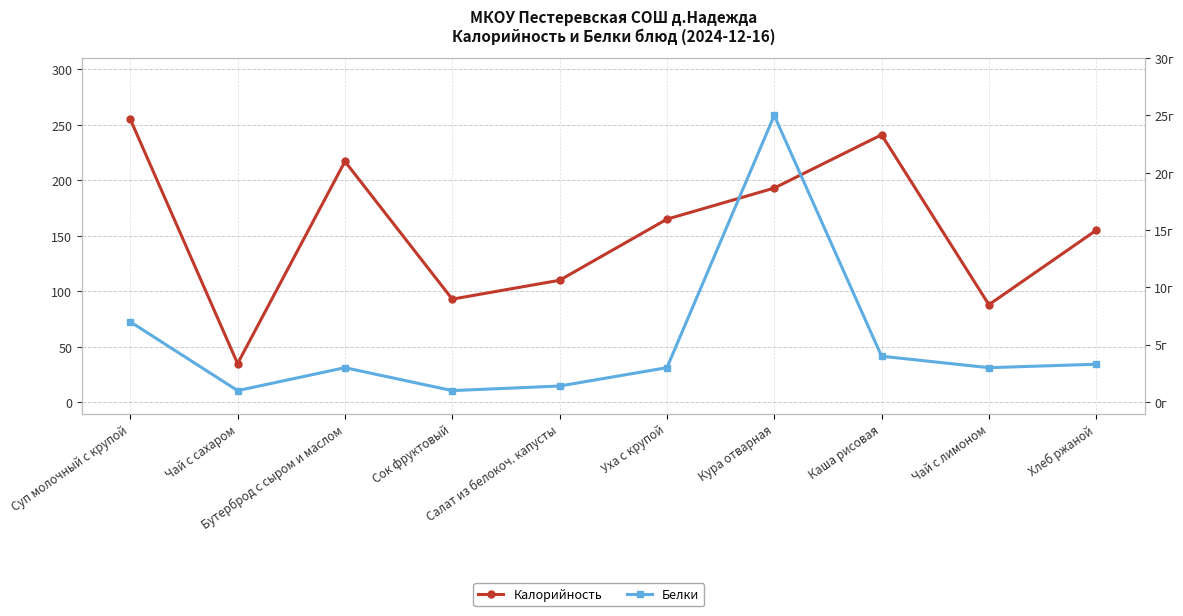

List the series in order of their overall mean, highest first.

Калорийность, Белки